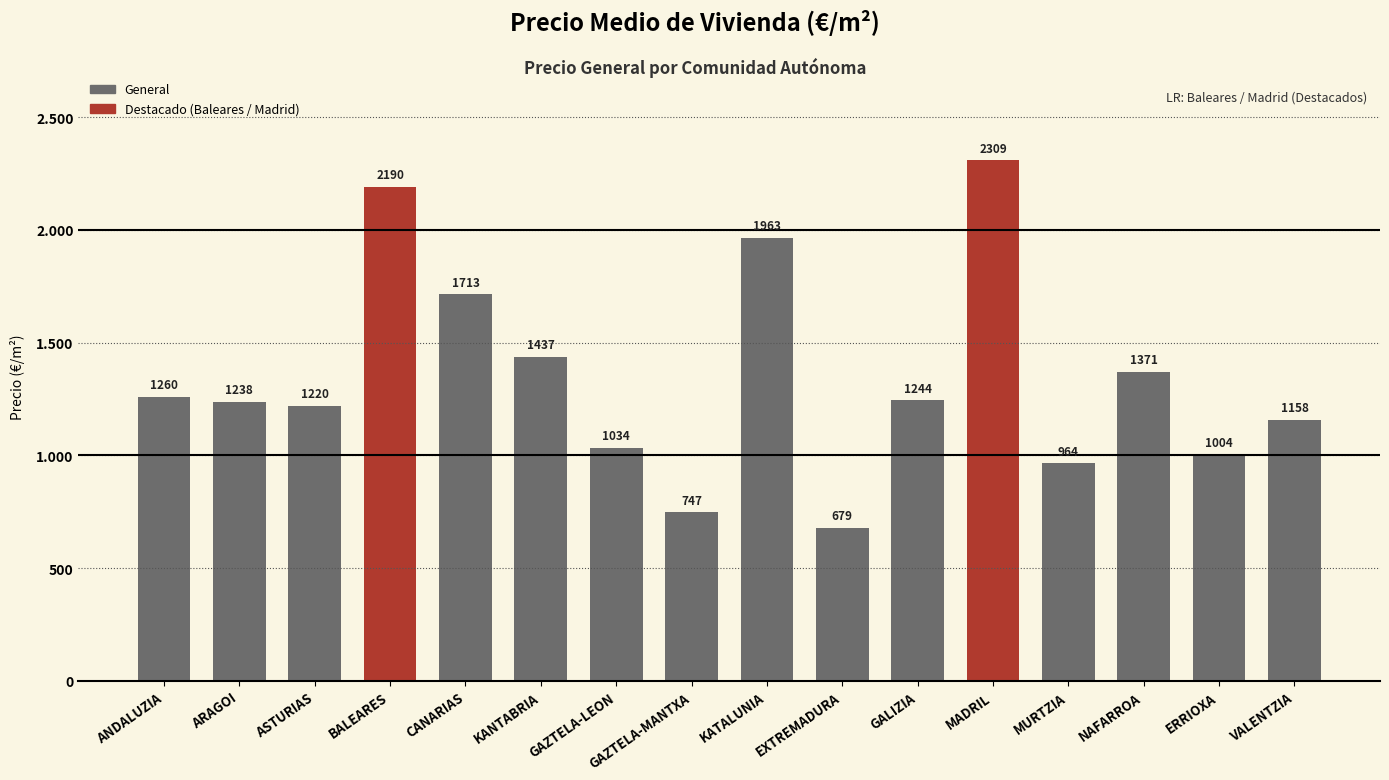

What is the difference between the values at GAZTELA-LEON and MURTZIA?

69.7